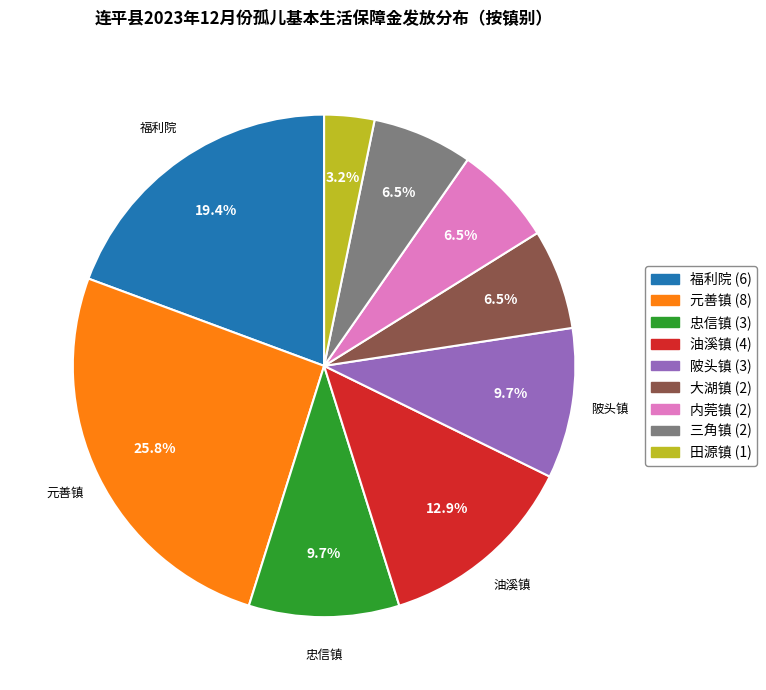

Is there a majority slice in this chart?

No